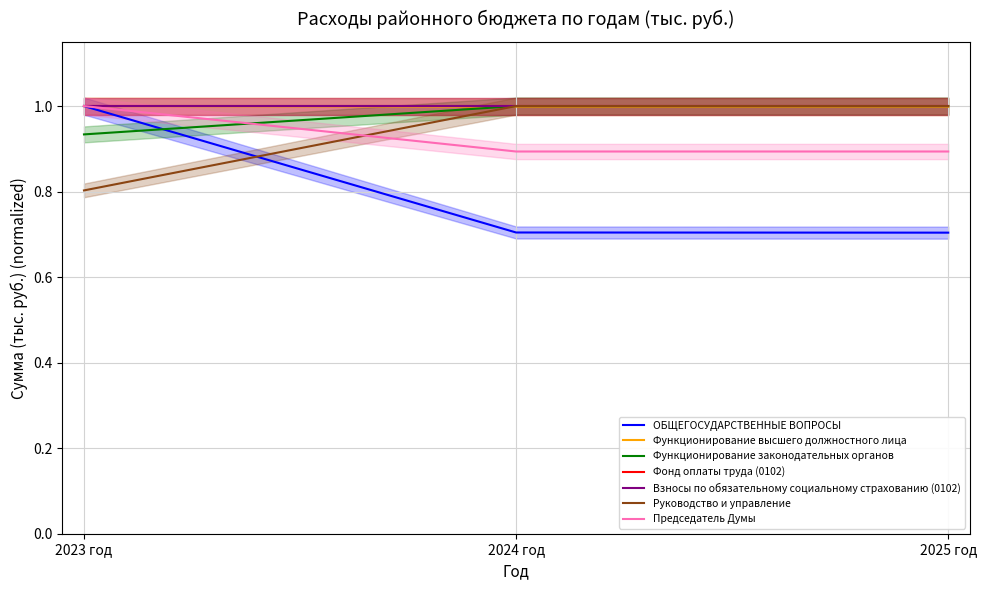

What position from the right is 2023 год?

3